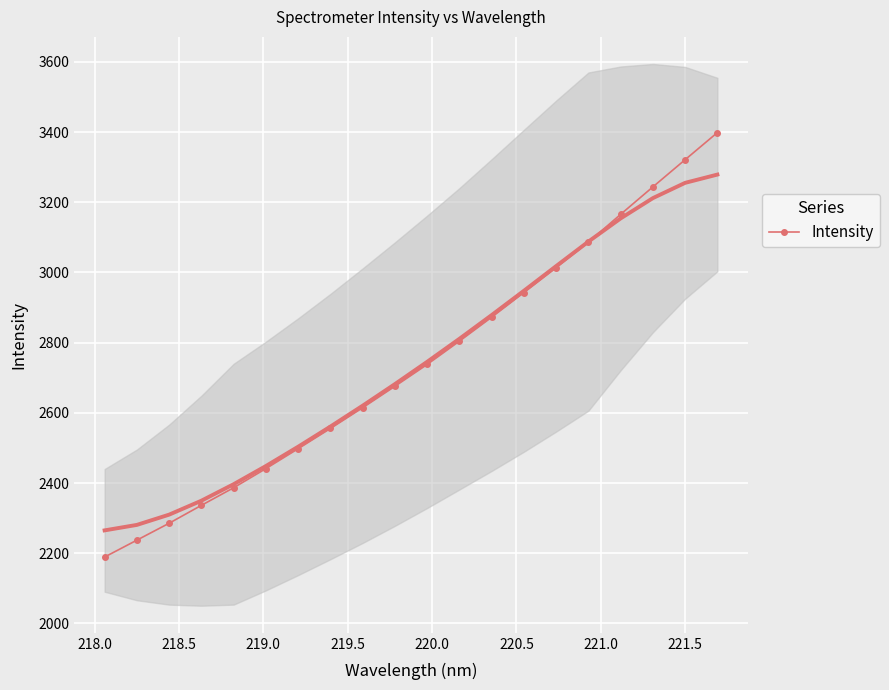

What is the maximum value for Intensity?

3398.5